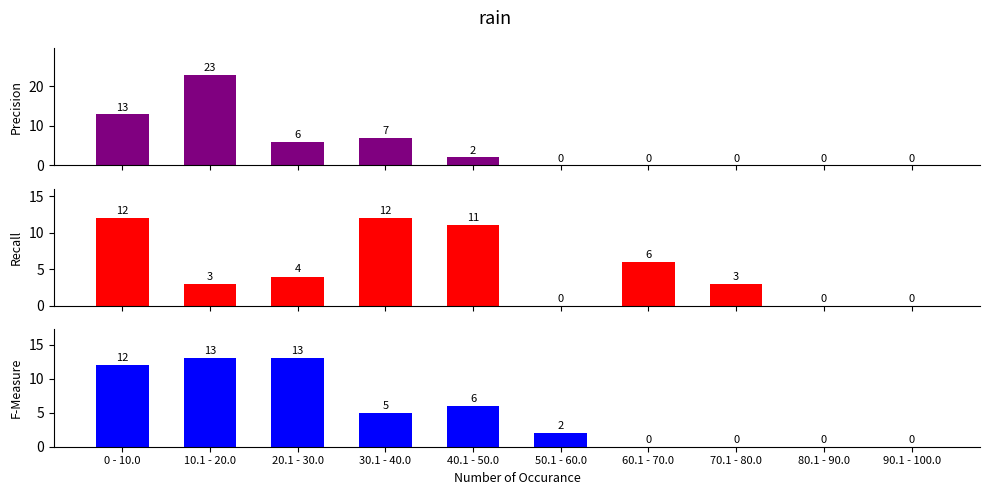

Rank the categories by F-Measure value from lowest to highest.

60.1 - 70.0, 70.1 - 80.0, 80.1 - 90.0, 90.1 - 100.0, 50.1 - 60.0, 30.1 - 40.0, 40.1 - 50.0, 0 - 10.0, 10.1 - 20.0, 20.1 - 30.0